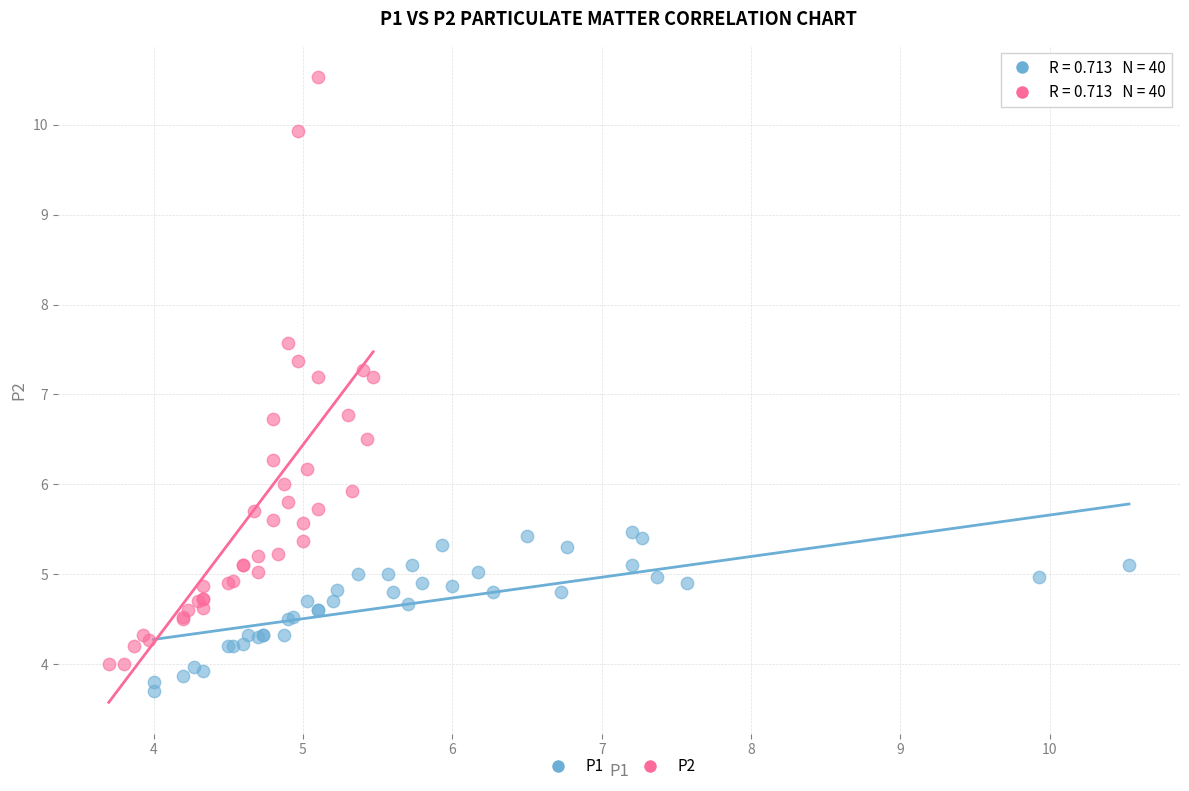

Which series reaches the maximum Y coordinate?

P2